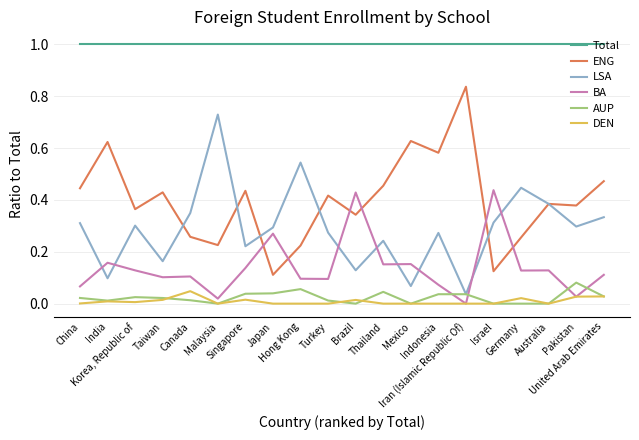

What is the greatest value displayed?

1.0